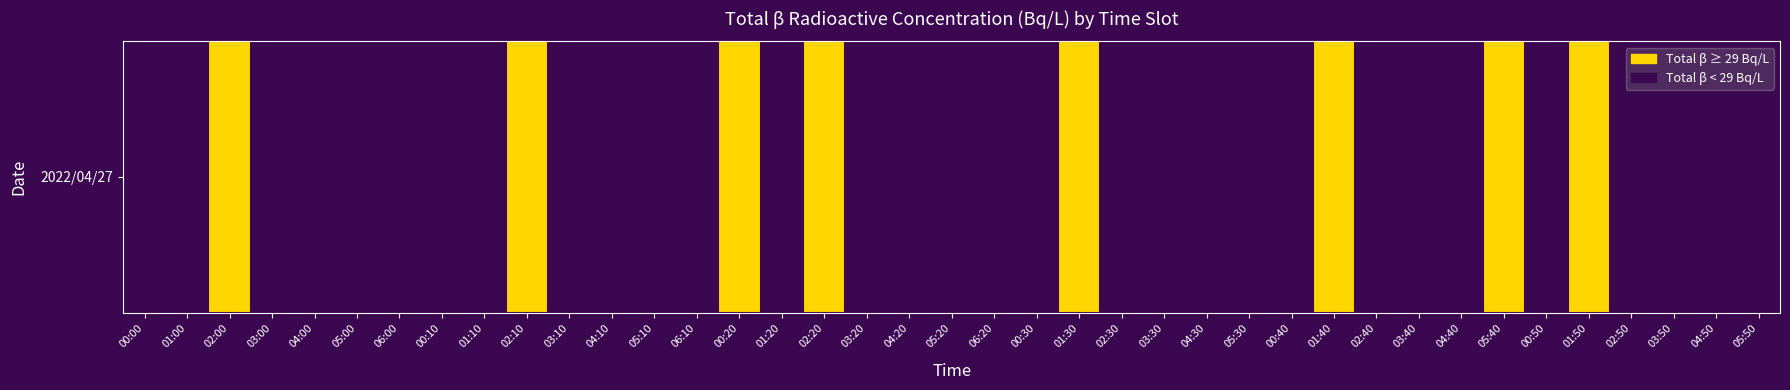

Between 04:50 and 00:40, which is larger?

04:50